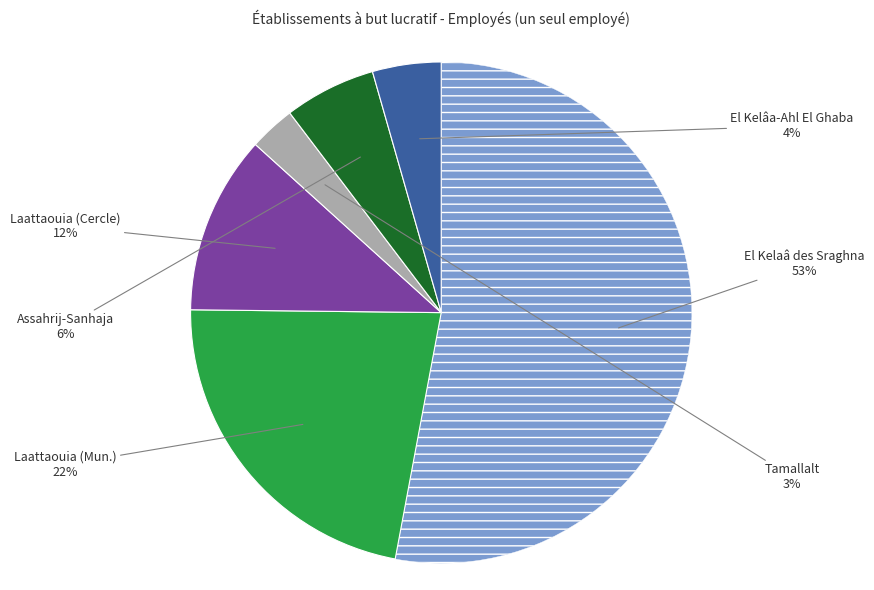

Does any single category account for the majority?

Yes